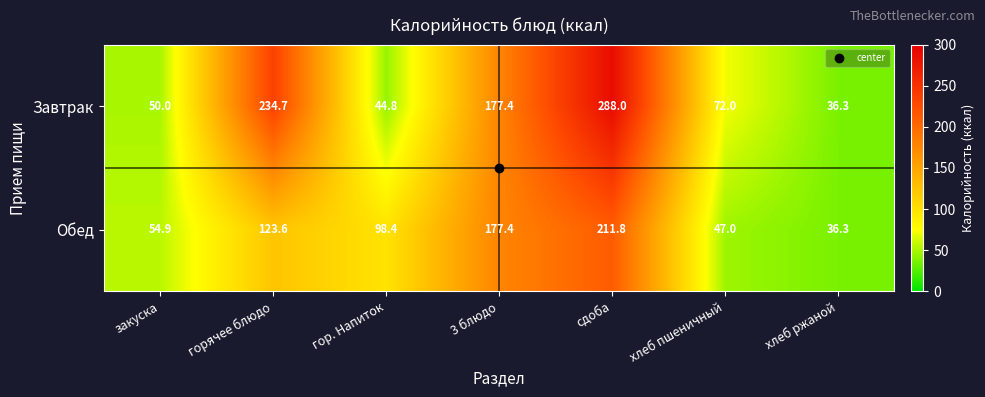

What is the greatest value displayed?

288.0